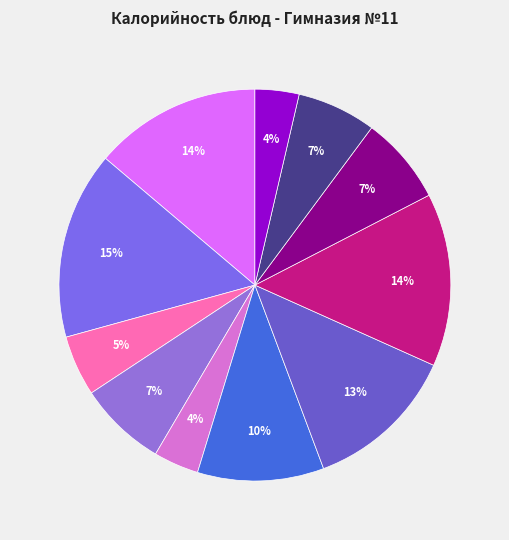

Count the number of slices in the pie.

11